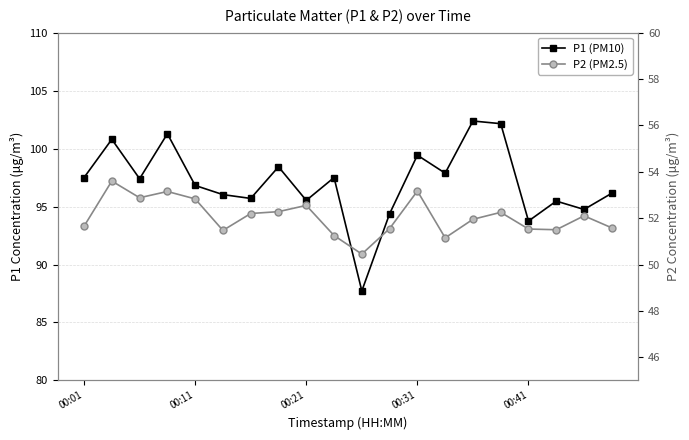

Which series changed the most between 5 and 7?

P1 (PM10)